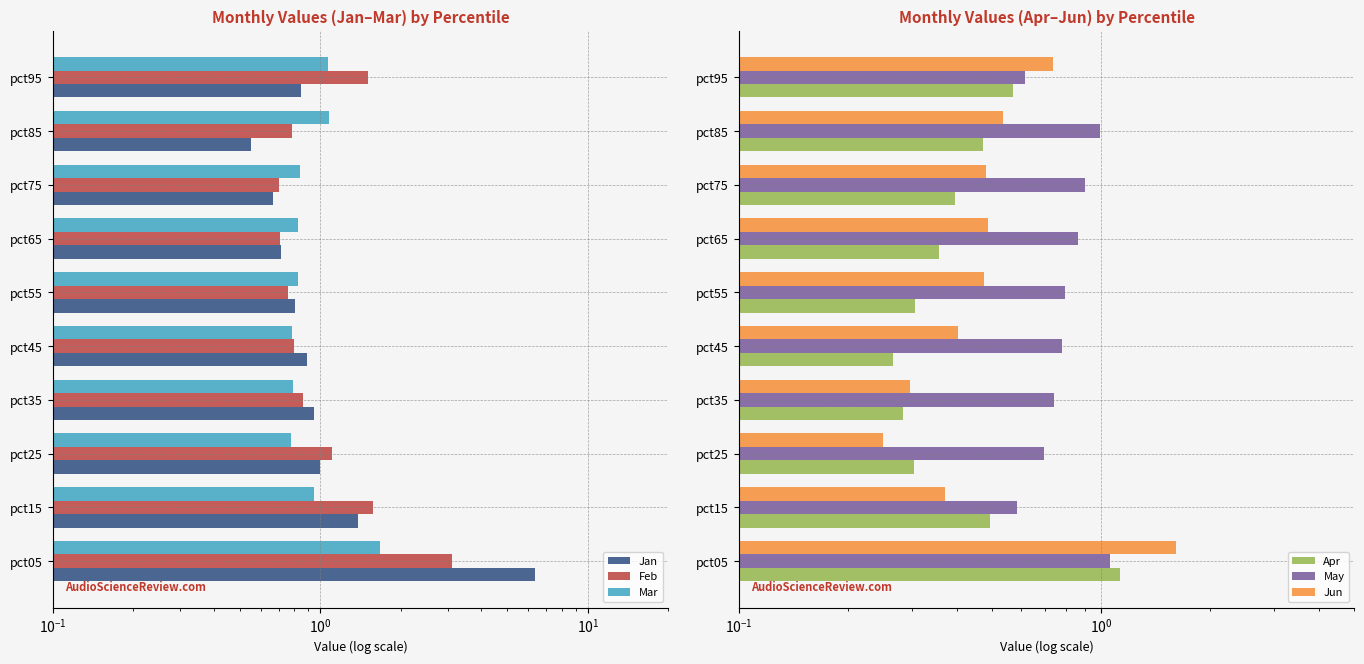

What is the average value of the Jun series?

0.6